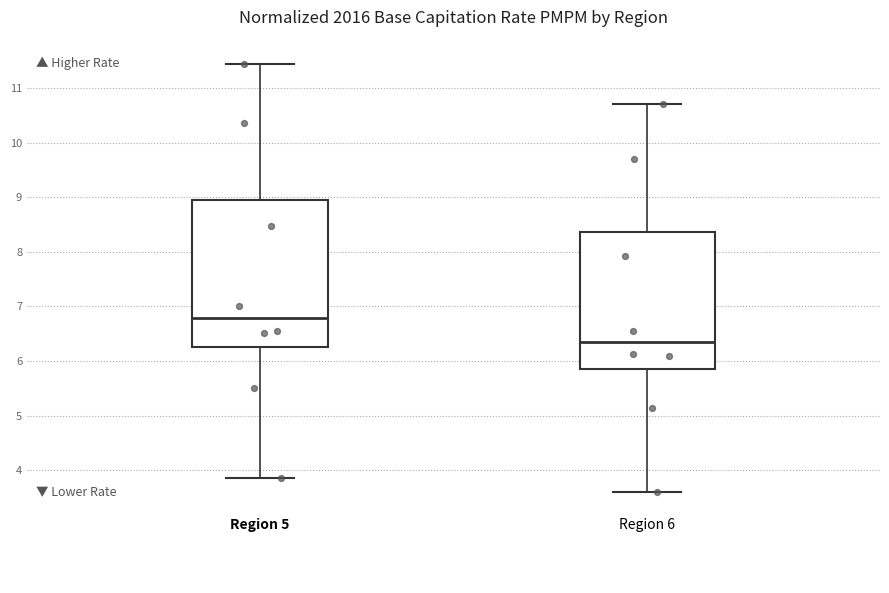

Reading left to right, transcribe this box plot: for each box, give where its median line is, the range the box spans, and where its two whiskers end, as read against the y-axis. The values are not printed on the chart, so give them approximately, as read against the axis.

Region 5: median 6.8, box 6.3 to 8.9, whiskers 3.9 to 11.4
Region 6: median 6.3, box 5.9 to 8.4, whiskers 3.6 to 10.7